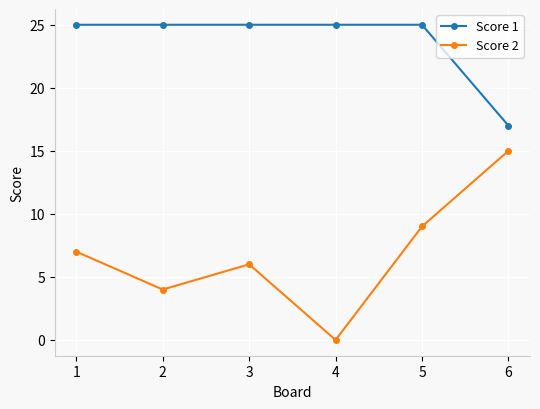

What is the sum of all Score 2 values?

41